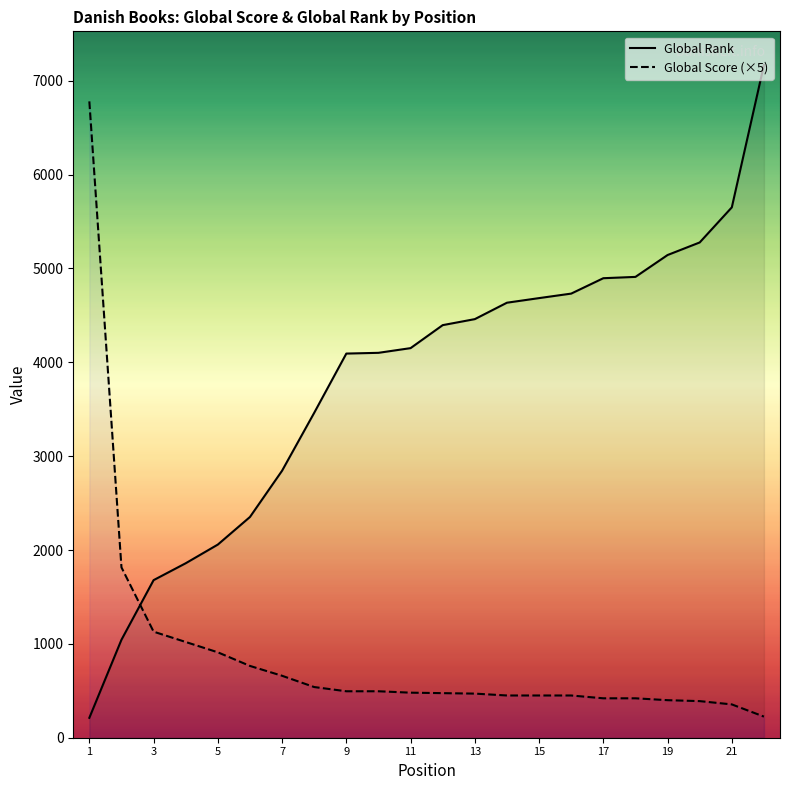

At which category is the sum across all series the highest?

22